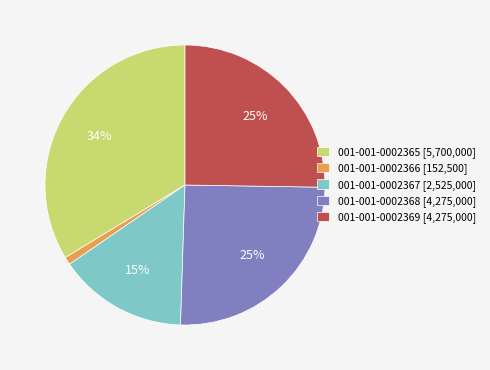

To the nearest percent, what percentage of the pie is 001-001-0002369?

25%